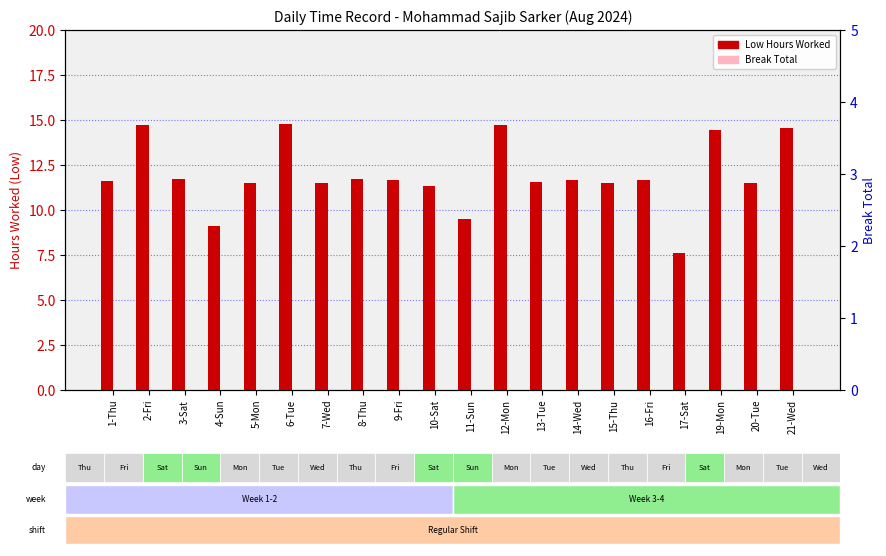

Which series reaches the minimum Y coordinate?

Break Total